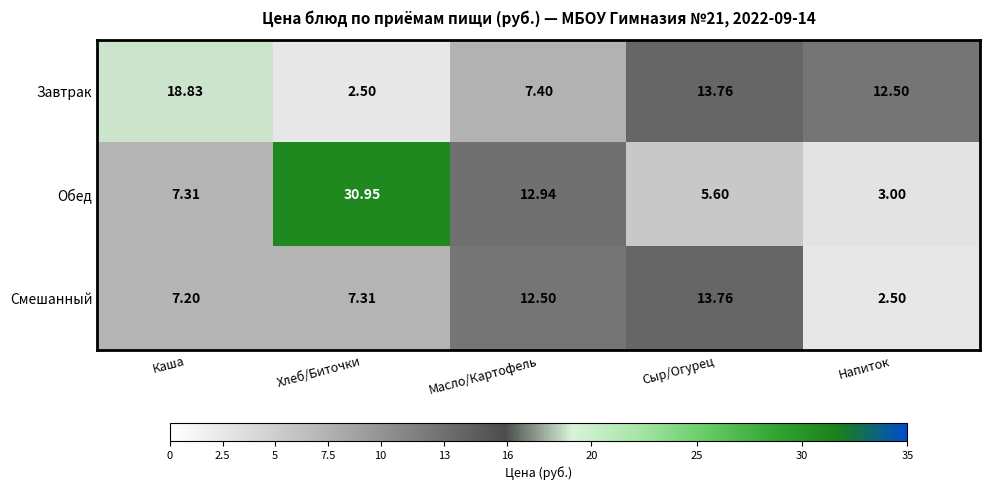

Where is Обед nearest to the value 16?

Масло/Картофель